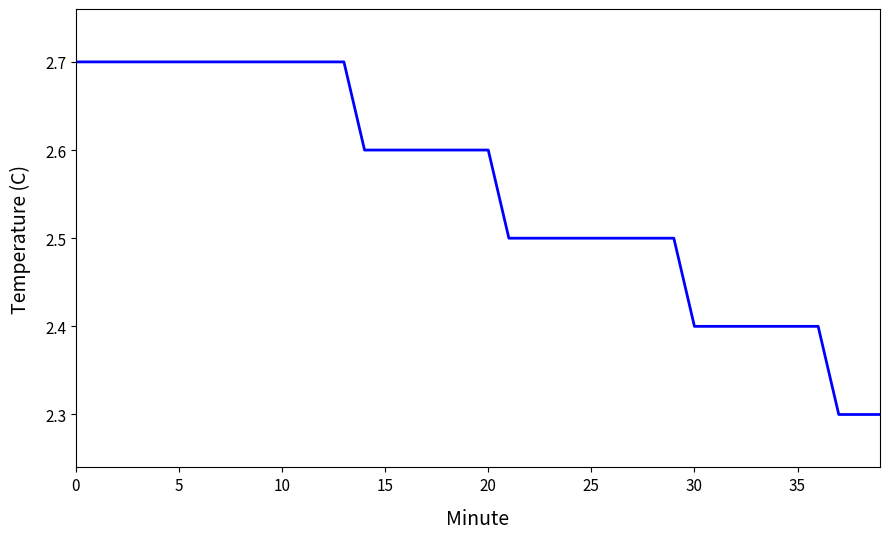

What is the greatest value displayed?

2.7